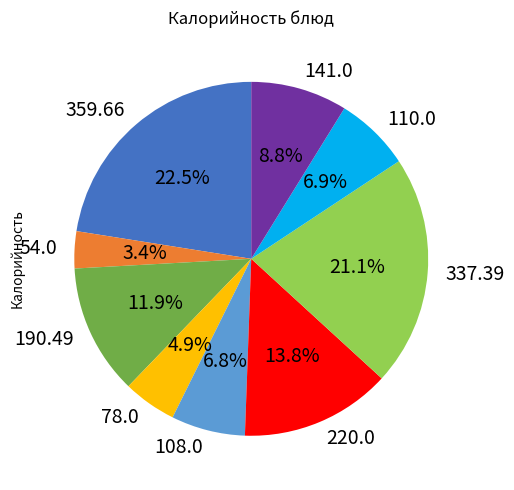

Is there a majority slice in this chart?

No